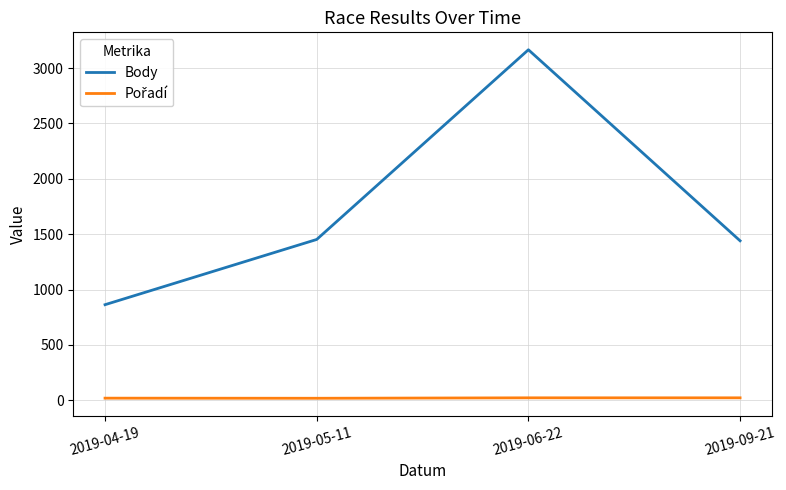

What is the greatest value displayed?

3165